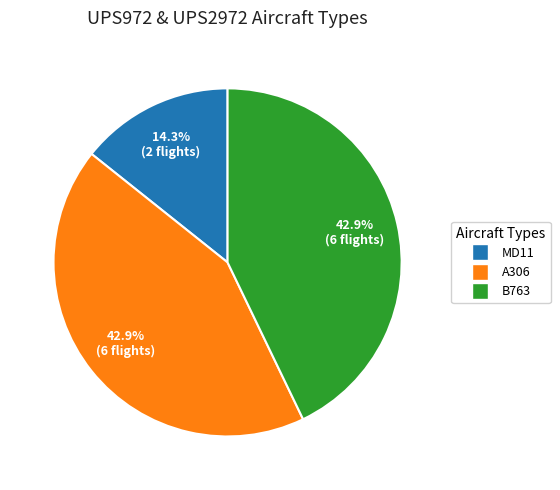

What is the ratio of the value at MD11 to the value at B763?

0.3